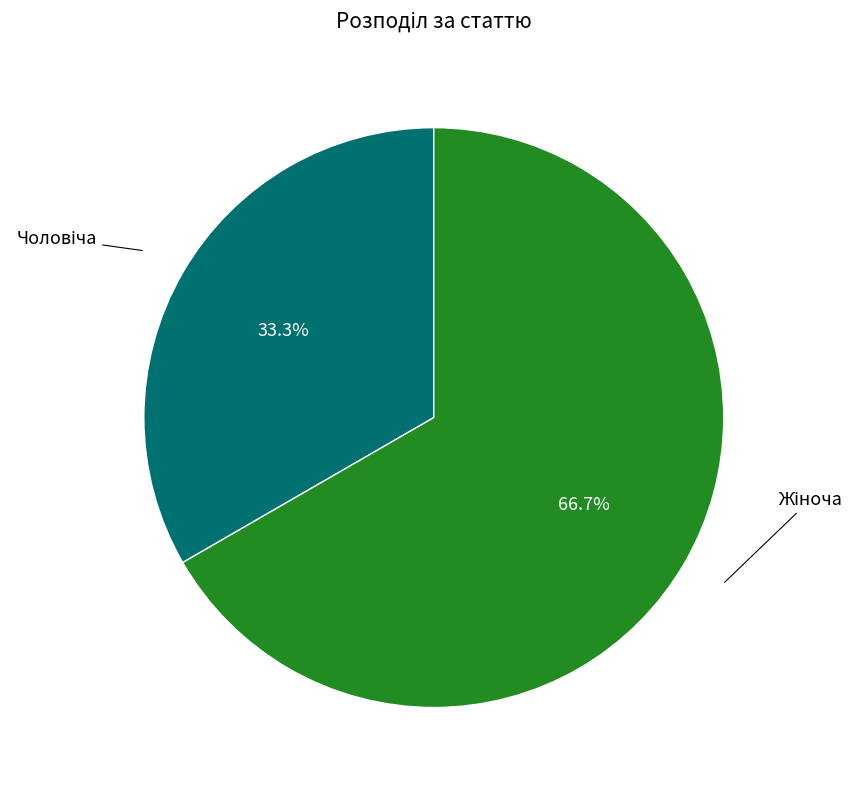

Is there a majority slice in this chart?

Yes